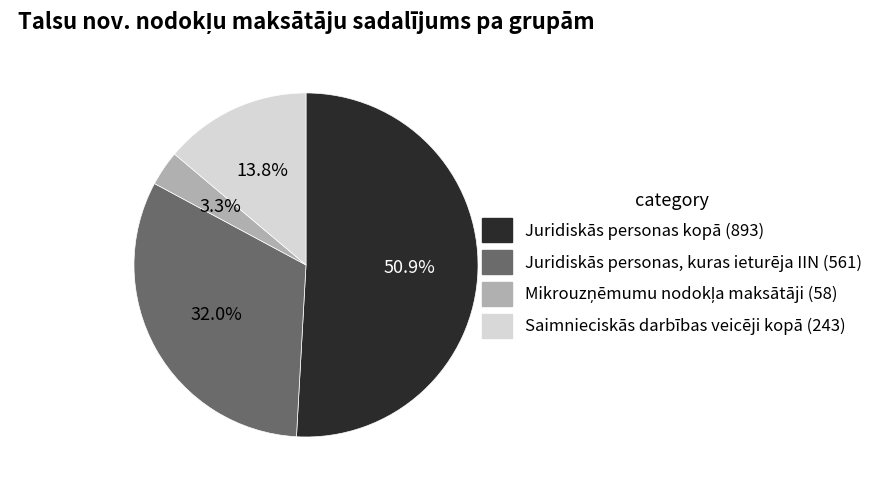

Does any single category account for the majority?

Yes